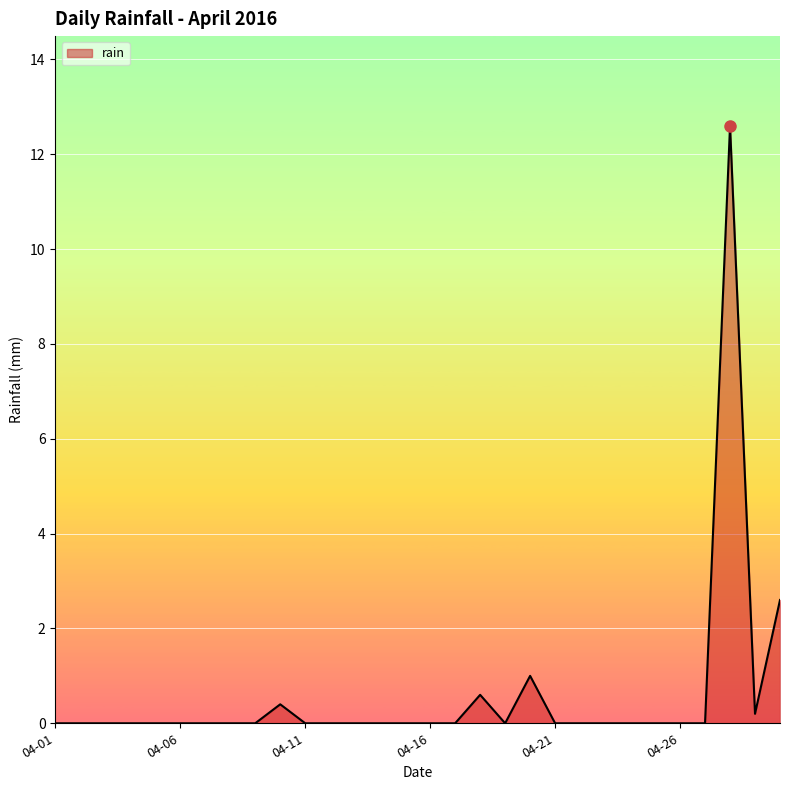

What is the difference between the maximum and minimum values?

12.6